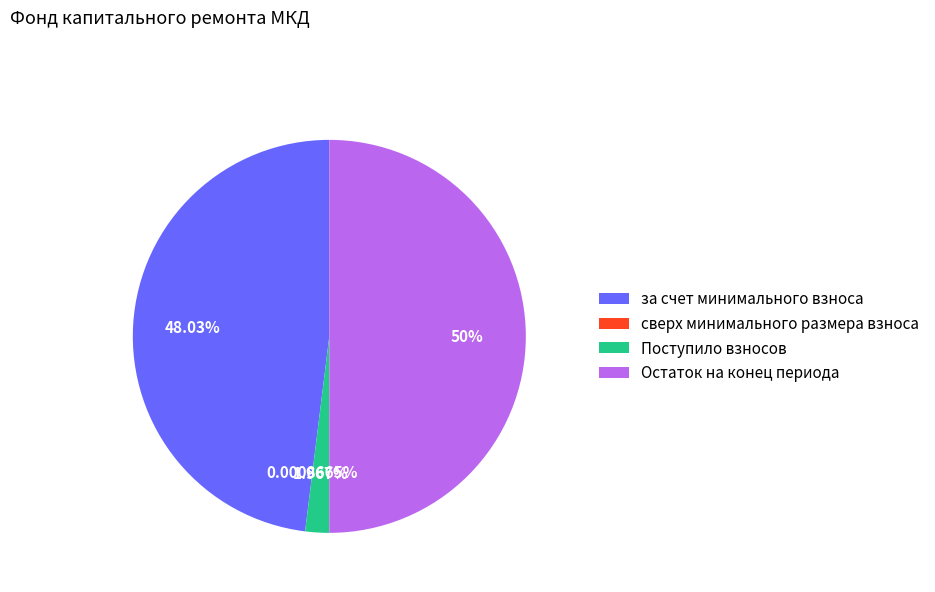

Which has a higher value, Поступило взносов or Остаток на конец периода?

Остаток на конец периода